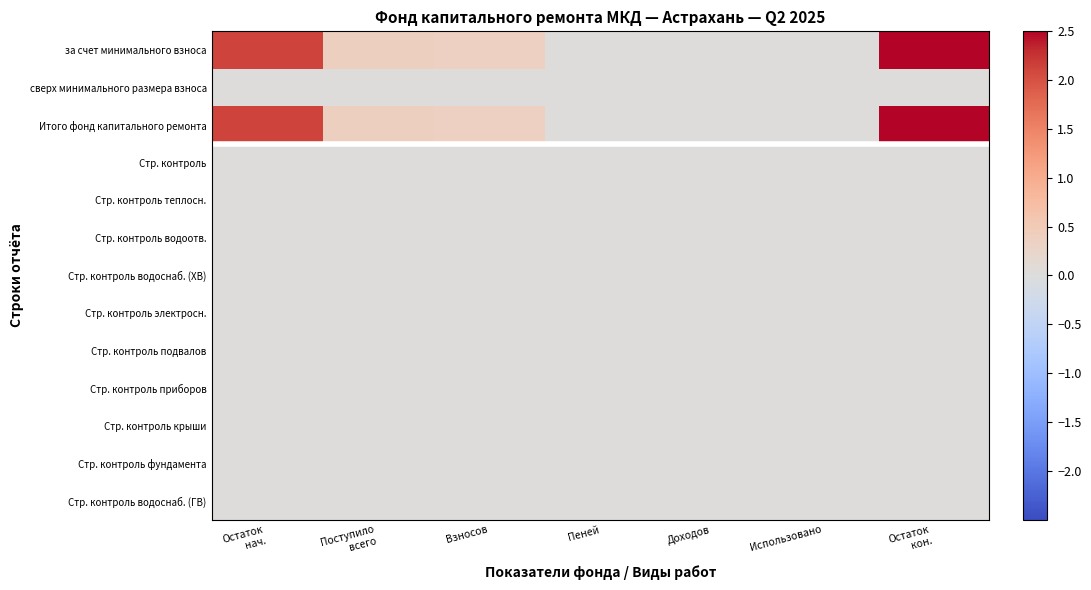

At which category is the sum across all series the highest?

Остаток
кон.